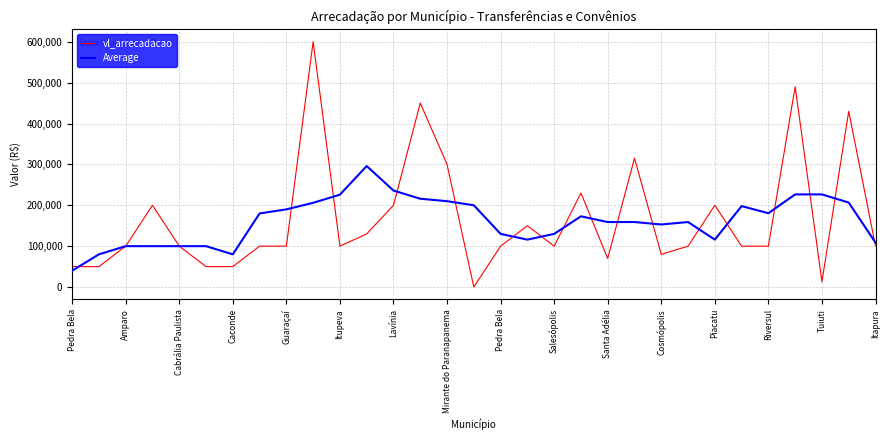

Rank the series by their maximum value, from highest to lowest.

vl_arrecadacao, Average